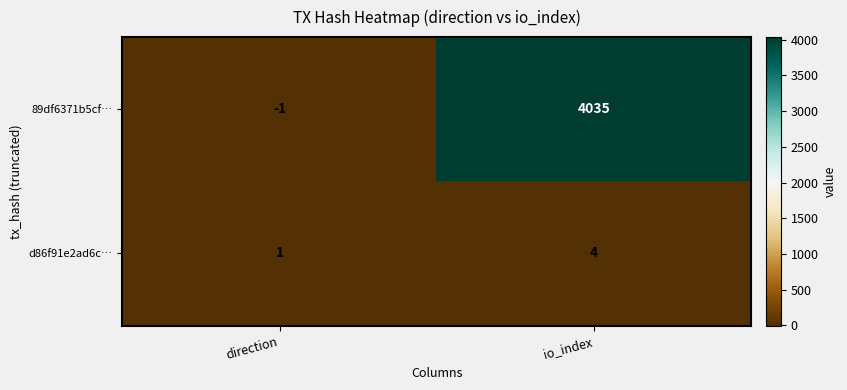

How many data points does each series have?

2